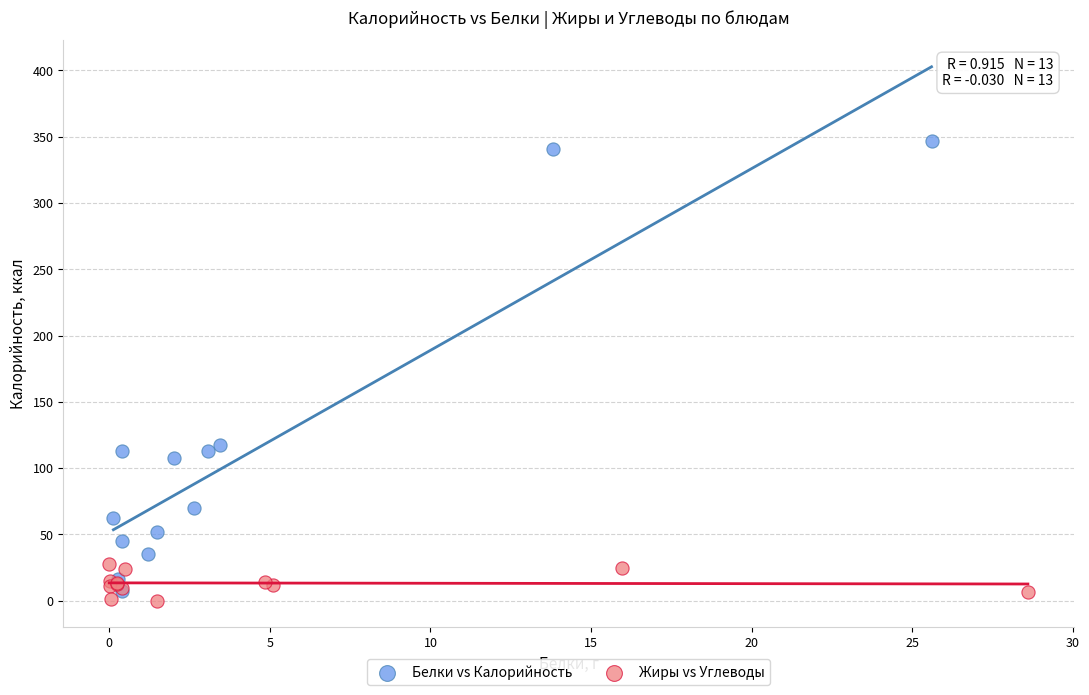

Which series has the largest Y range (max minus min)?

Белки vs Калорийность